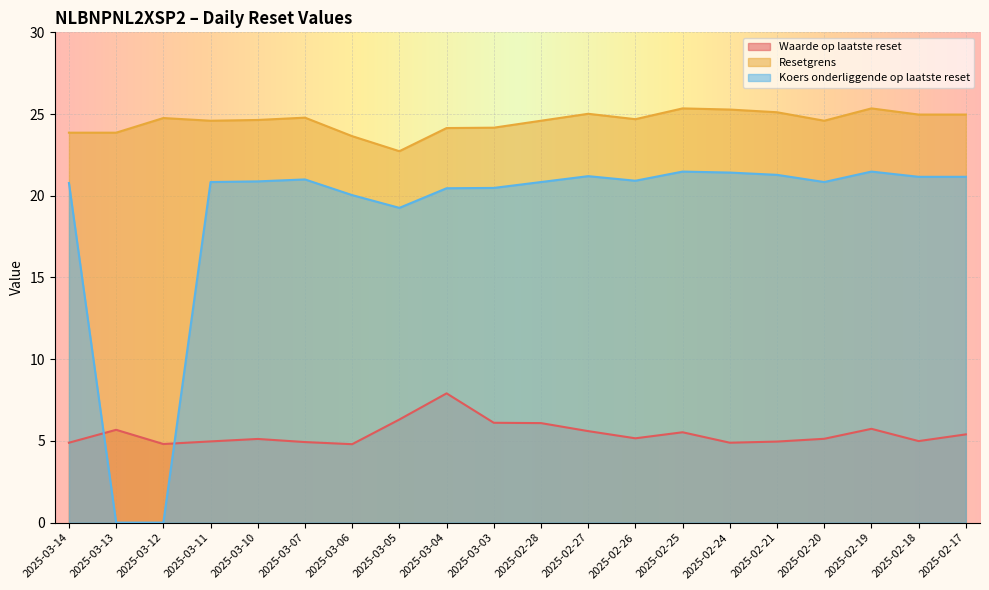

At which category does Koers onderliggende op laatste reset reach its first local valley?

2025-03-05